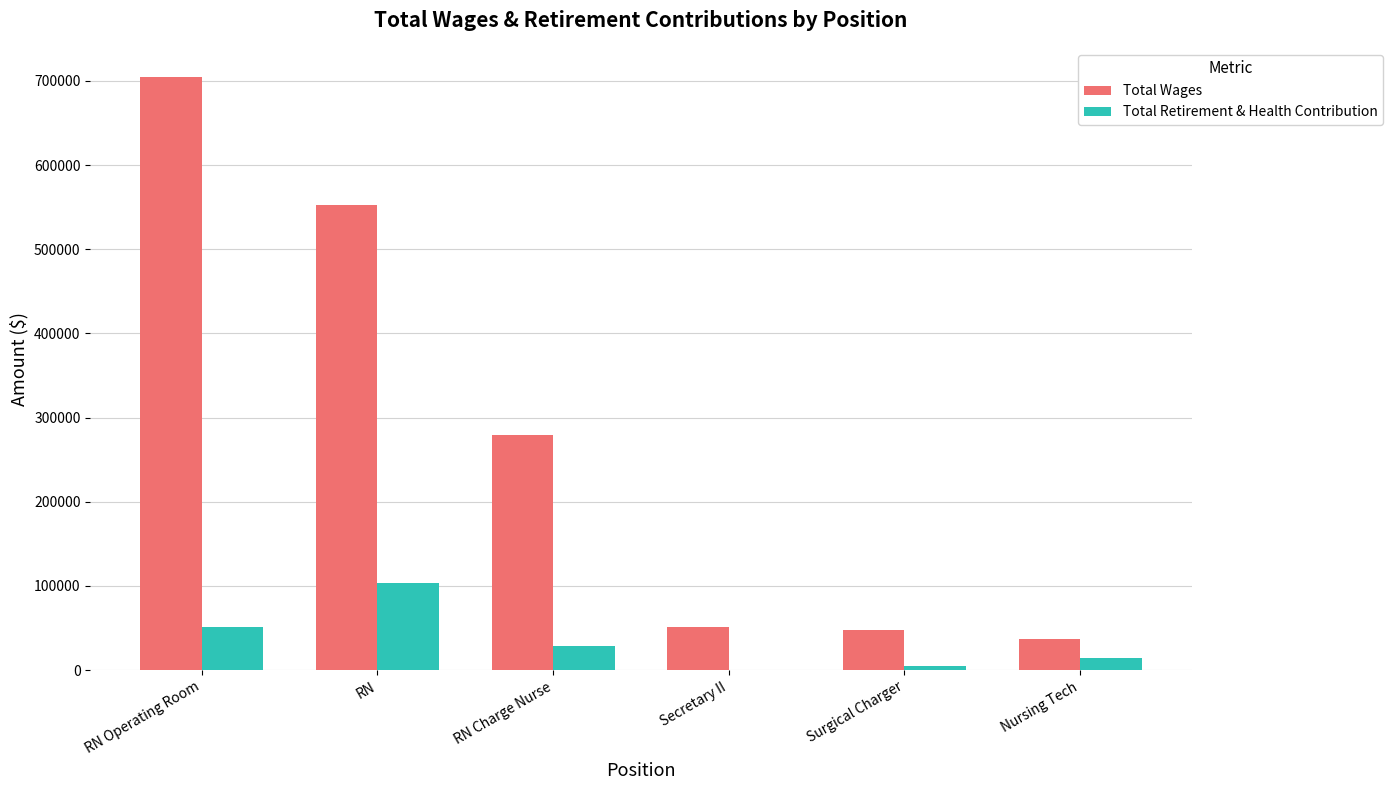

True or false: Total Retirement & Health Contribution has a value of 103892 at RN.

True